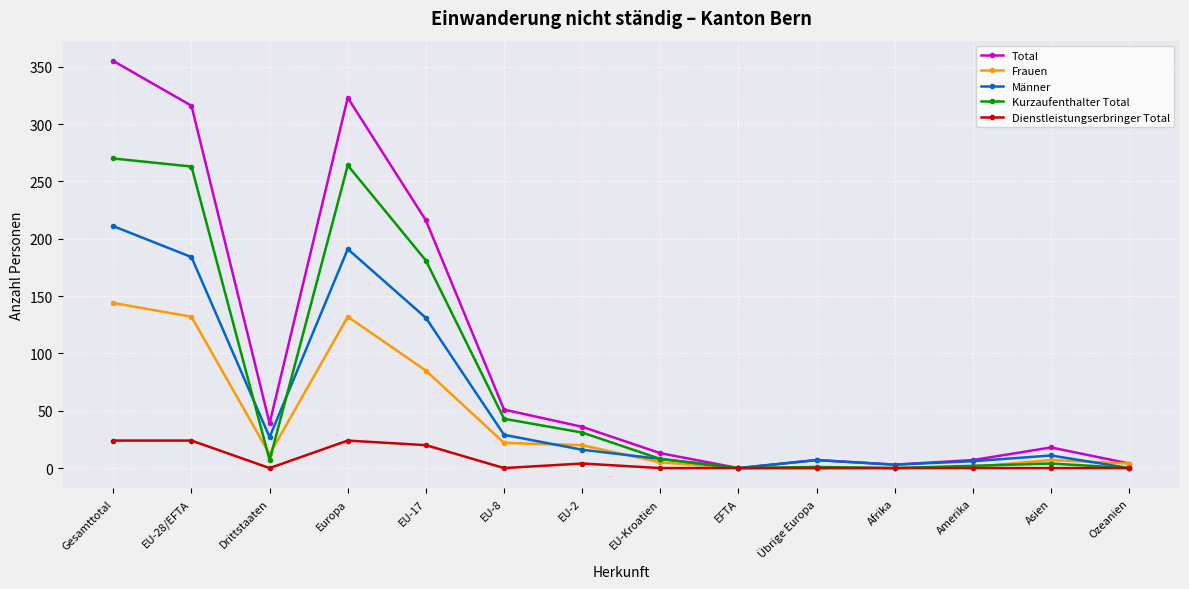

Where is Total nearest to the value 177?

EU-17